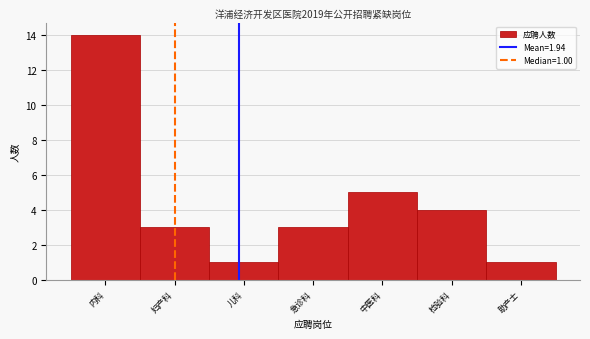

Reading right to left, extract all data points from this chart.

1	4	5	3	1	3	14